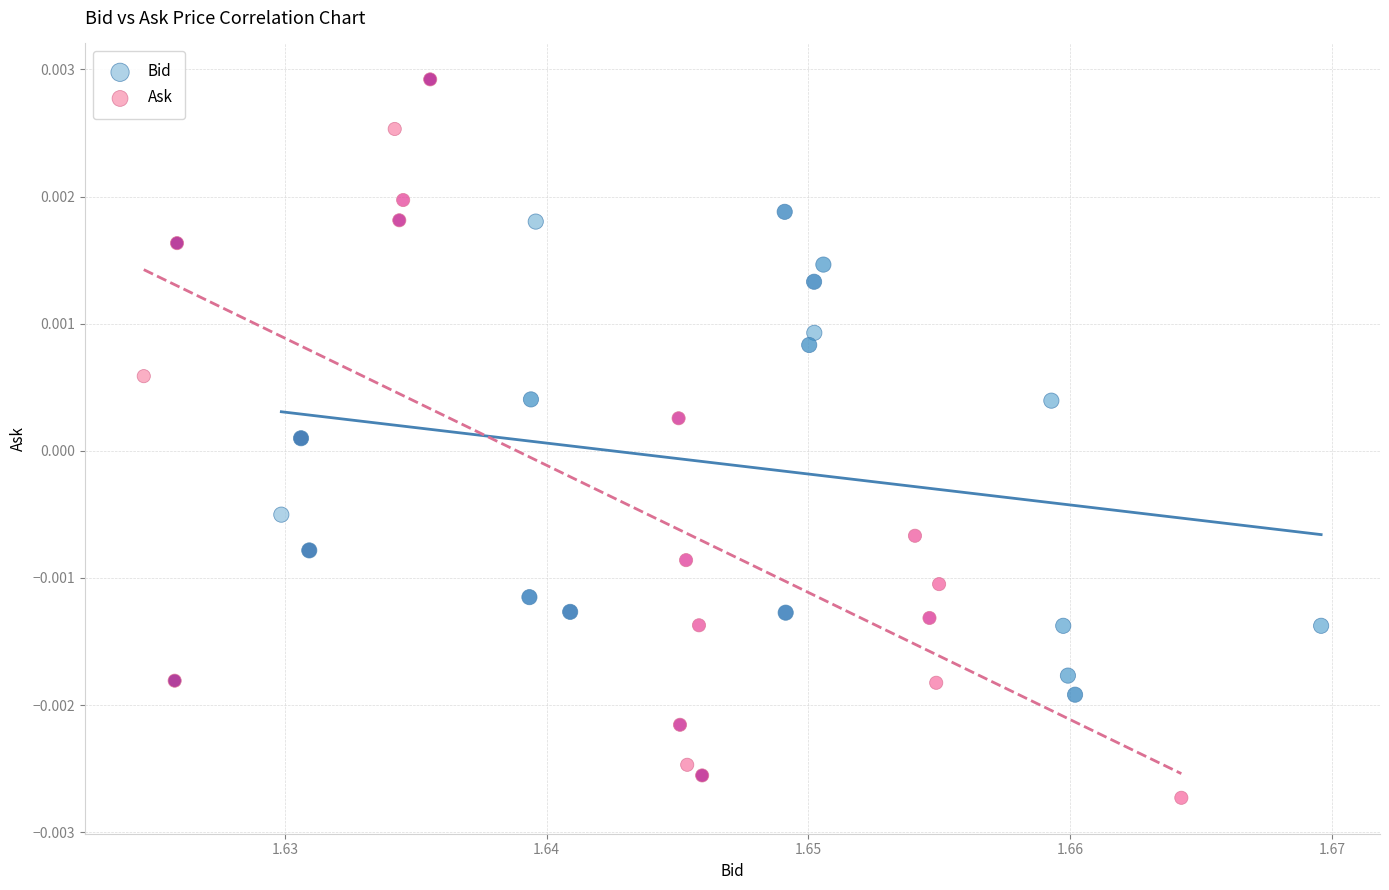

Which series reaches the minimum Y coordinate?

Ask